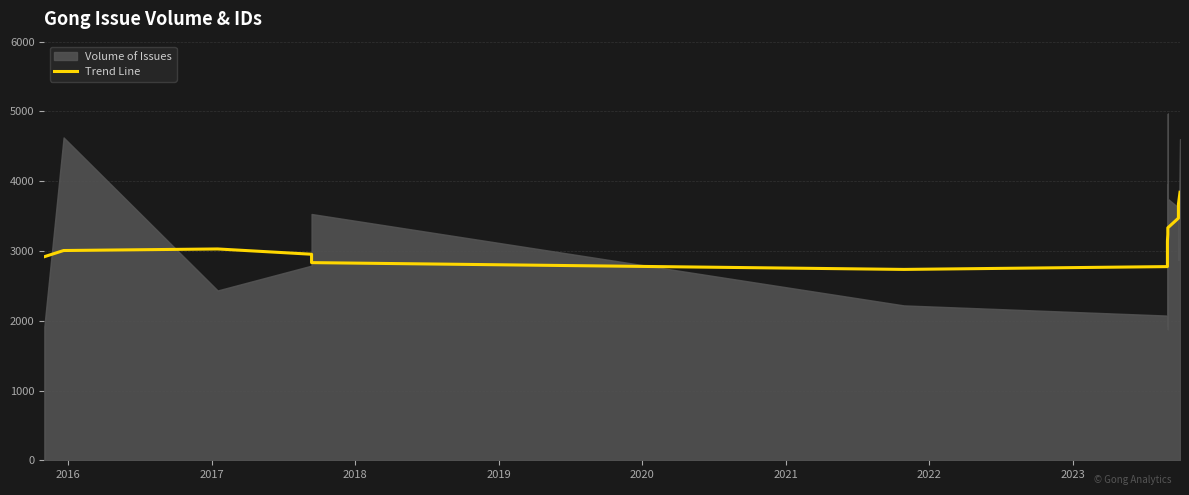

How many interior local valleys (lower than both neighbors) does the data have?

1